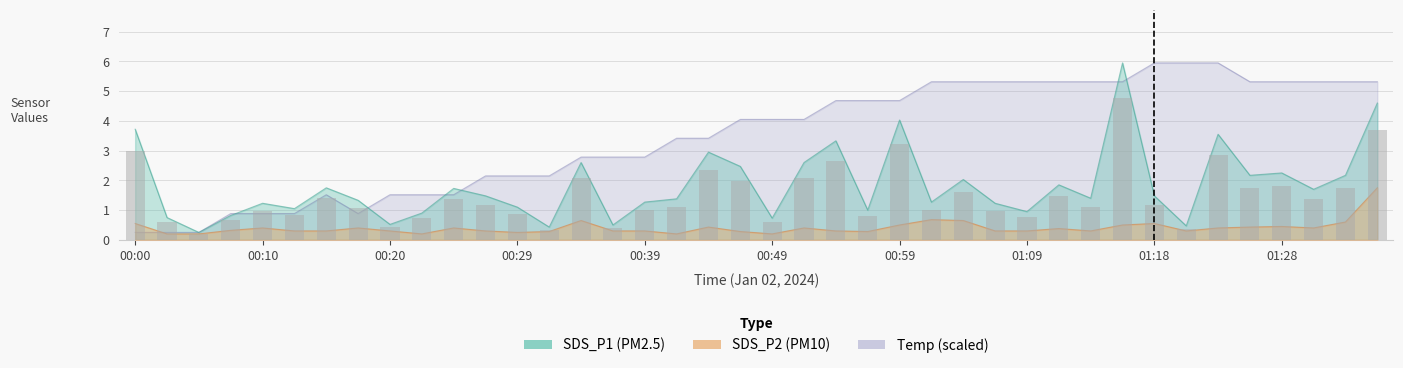

Which series has the largest range (max minus min)?

Temp